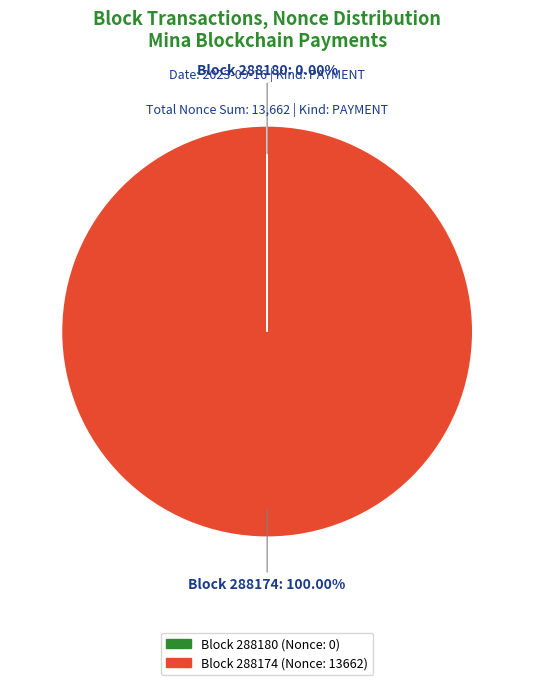

Which category has the biggest portion of the pie?

Block 288174 (Nonce: 13662)